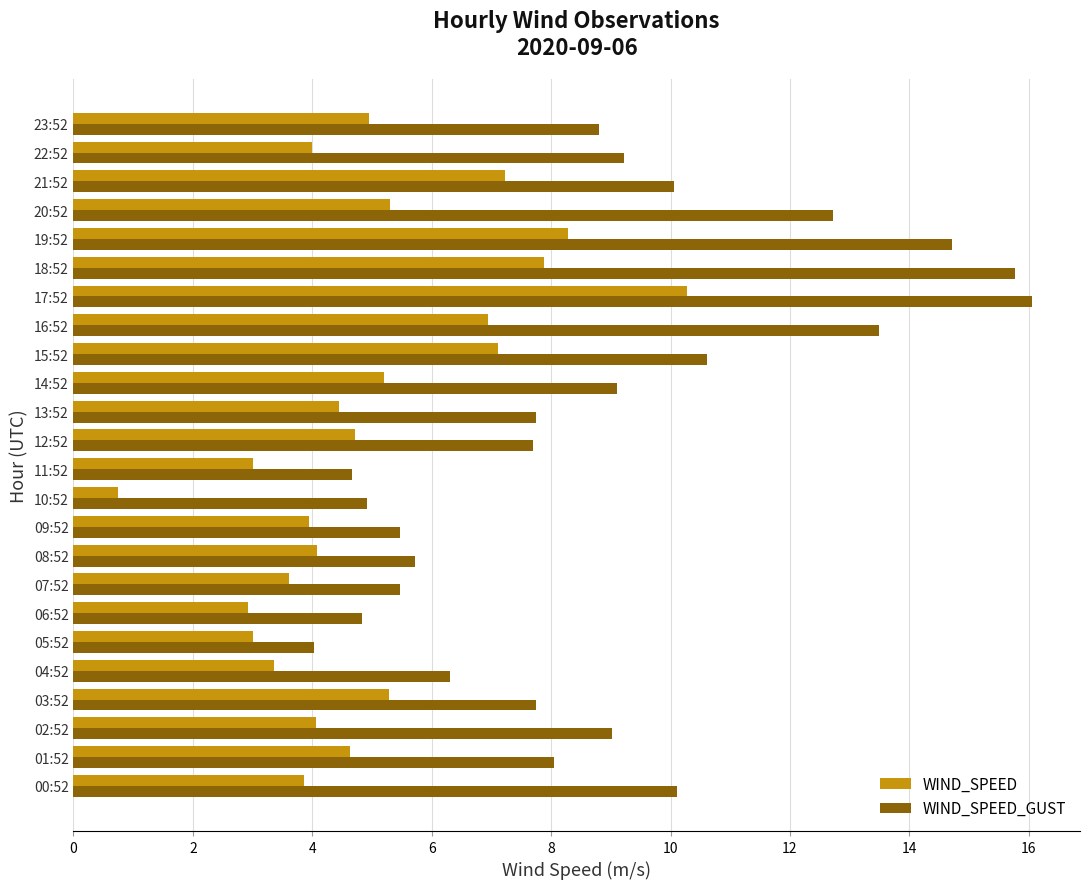

List the series in order of their peak value, lowest first.

WIND_SPEED, WIND_SPEED_GUST